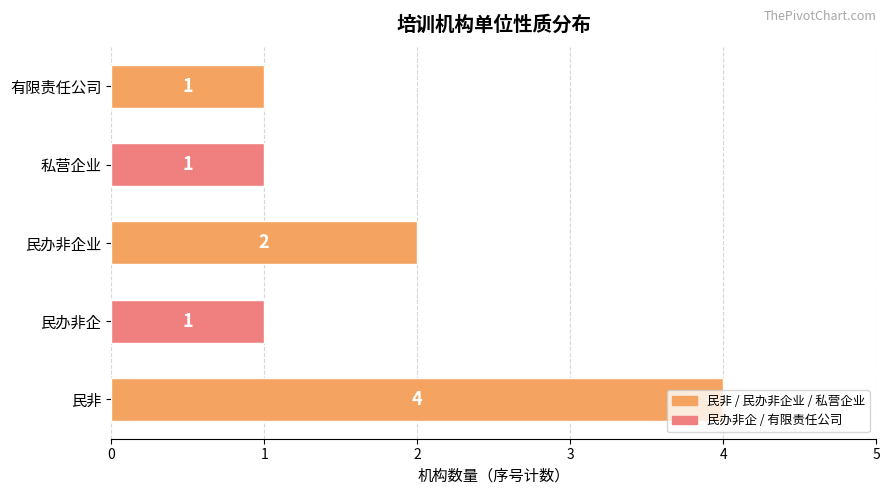

What is the average value?

2